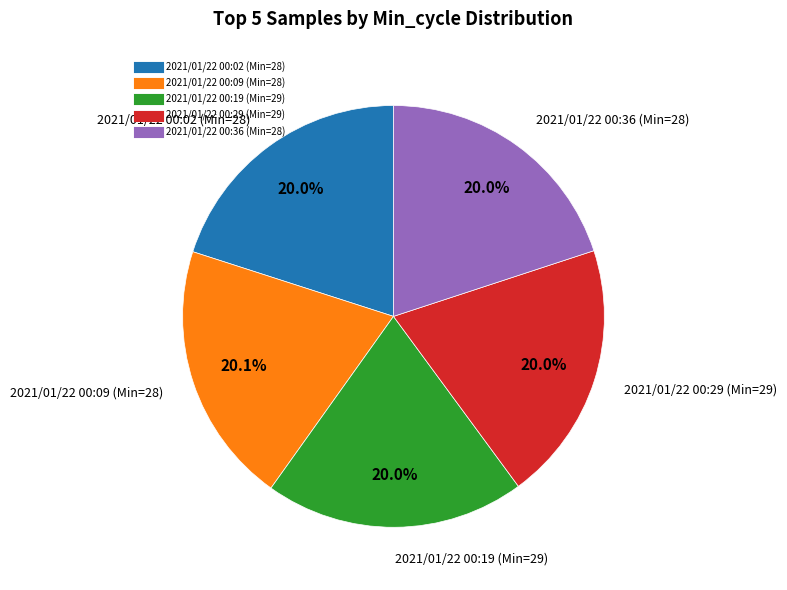

Is there any slice that represents more than half of the pie?

No